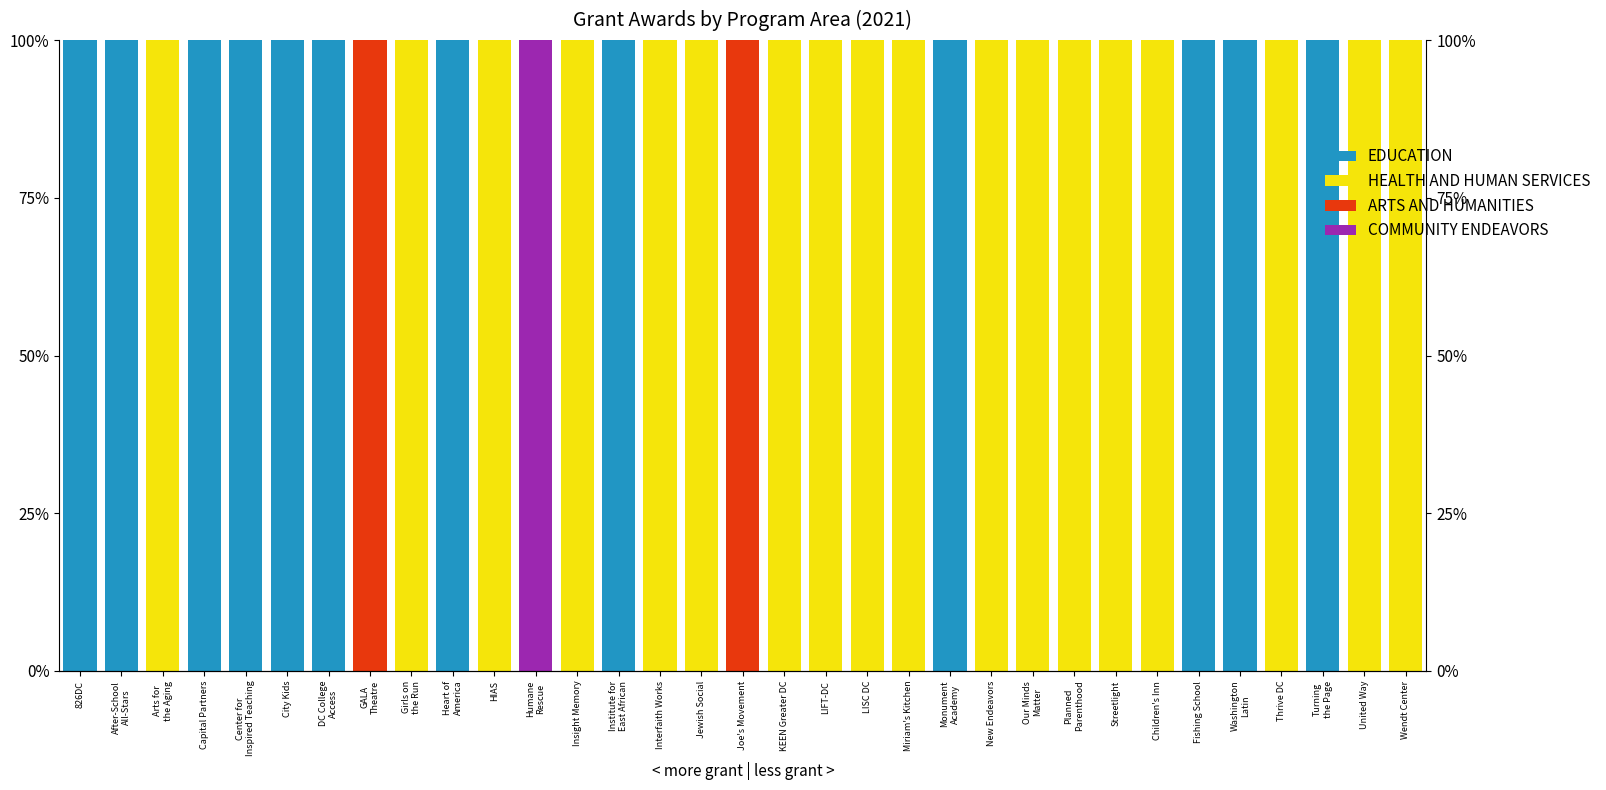

The value of COMMUNITY ENDEAVORS at Heart of
America is -63. True or false?

False